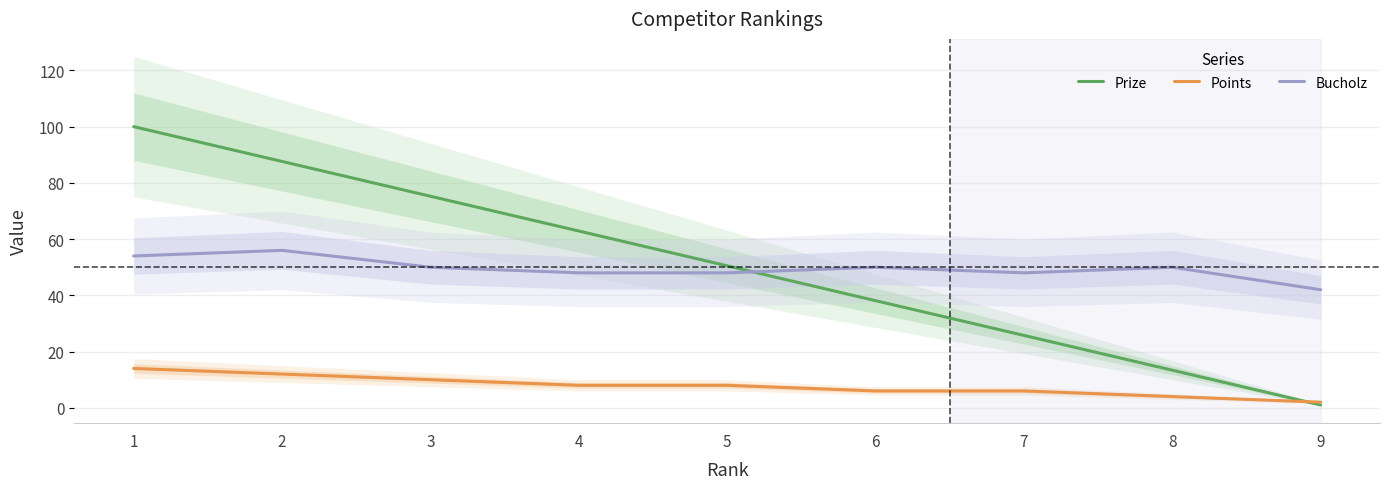

What is the difference between the Points values at 1 and 7?

8.0